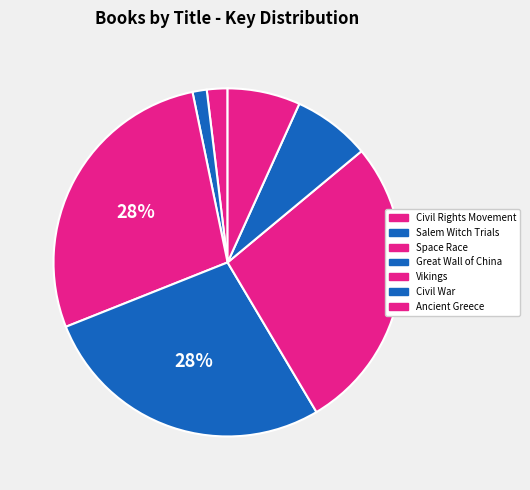

Is Civil Rights Movement the majority of the pie?

No